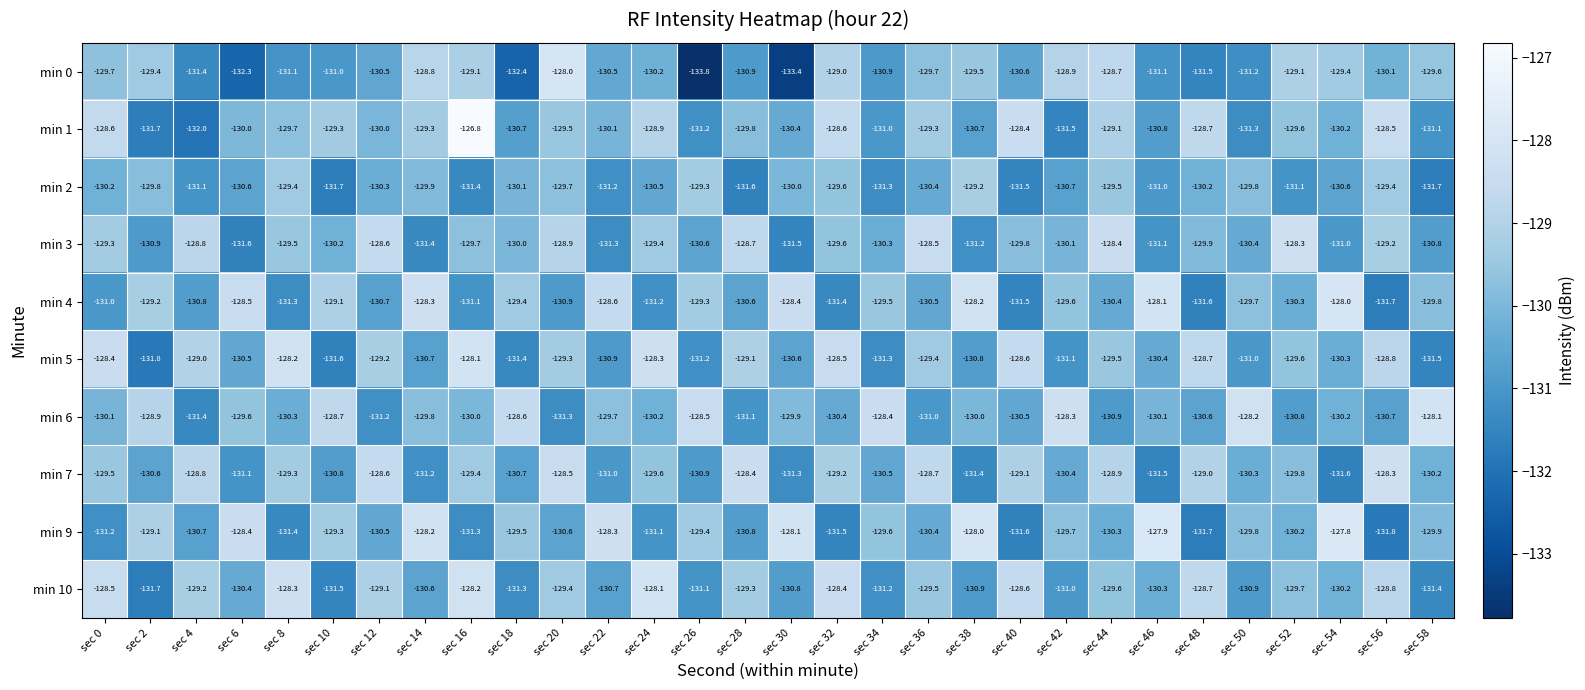

How many categories are shown in the chart?

30